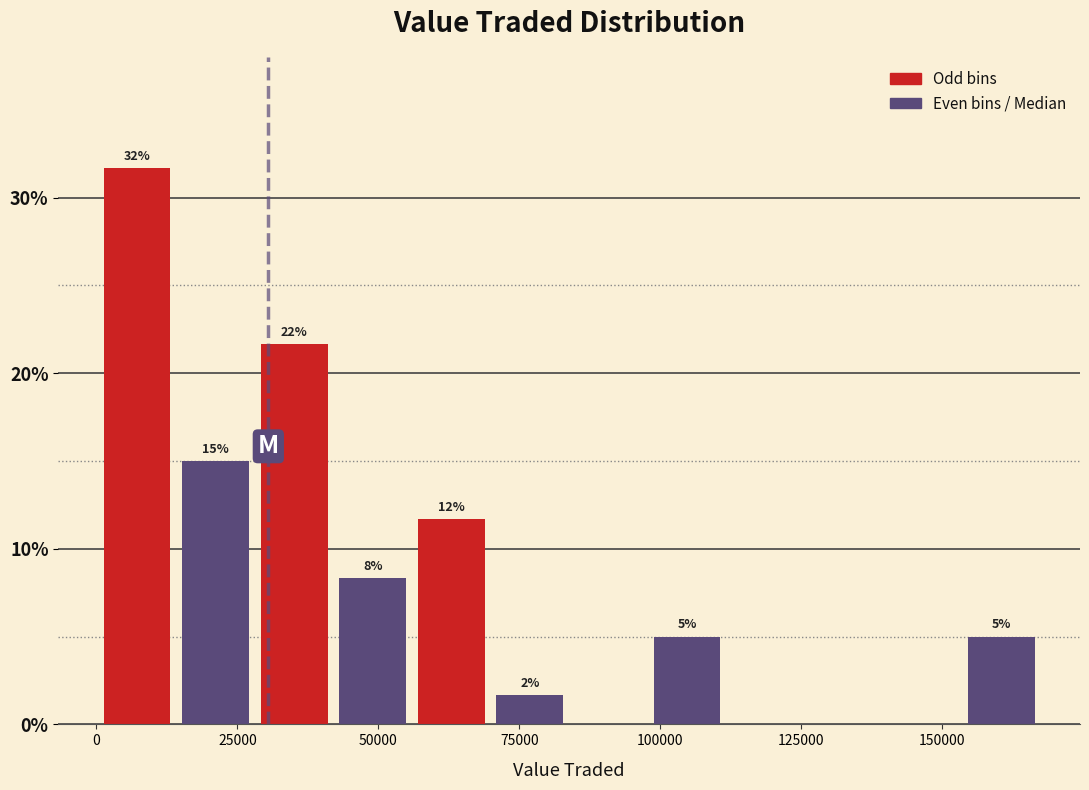

Read against the x-axis, roughly where is the centre of the tallest bar?

5000